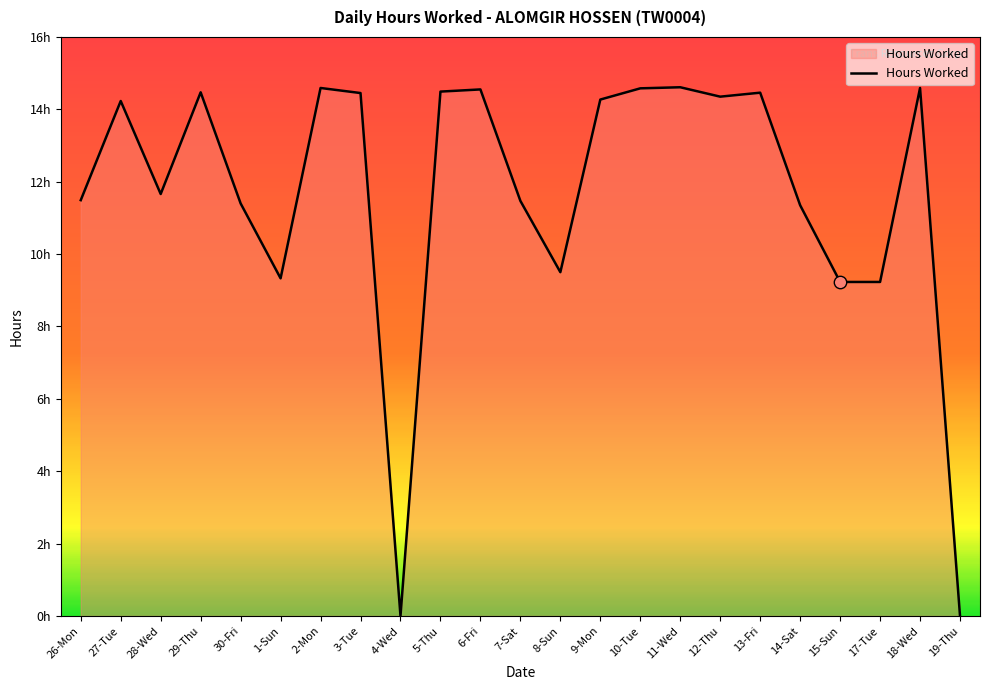

What is the ratio of the value at 26-Mon to the value at 15-Sun?

1.2